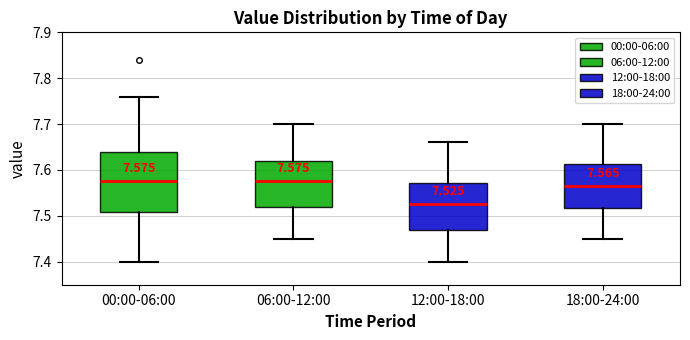

Comparing the boxes themselves (not the whiskers), which one is the tallest?

00:00-06:00